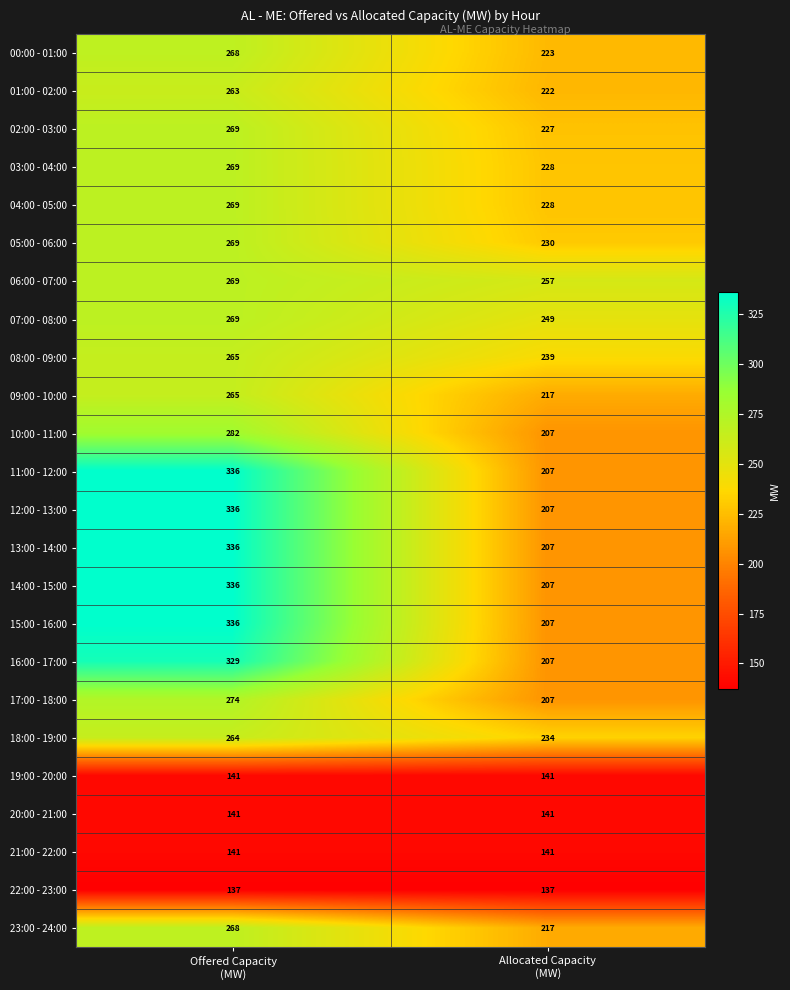

What is the lowest value of the 21:00 - 22:00 series?

141